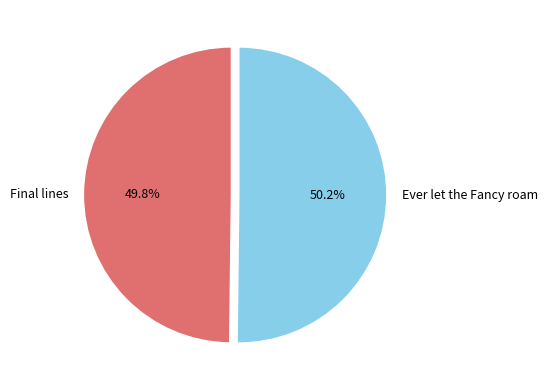

What is the ratio of the value at Final lines to the value at Ever let the Fancy roam?

1.0